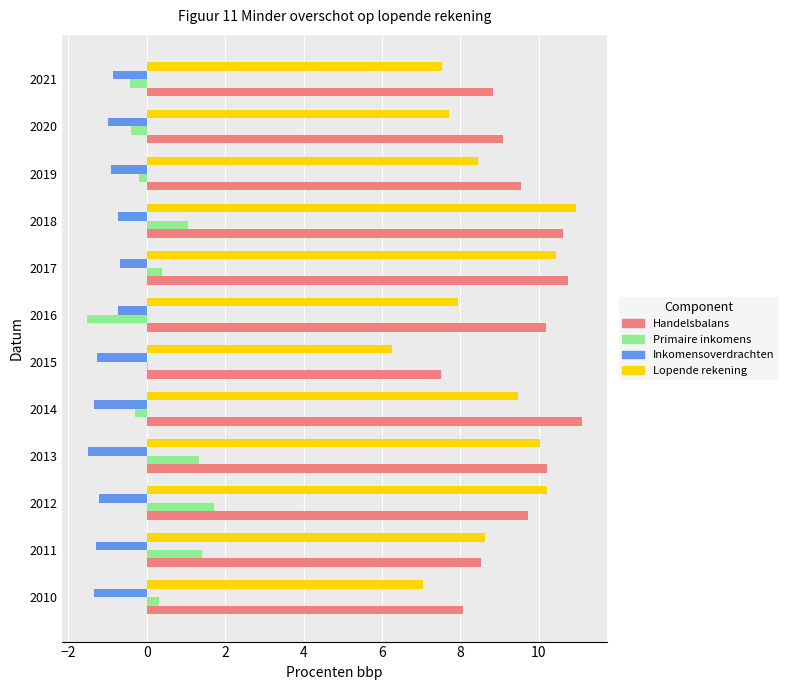

Which series changed the most between 2018 and 2020?

Lopende rekening